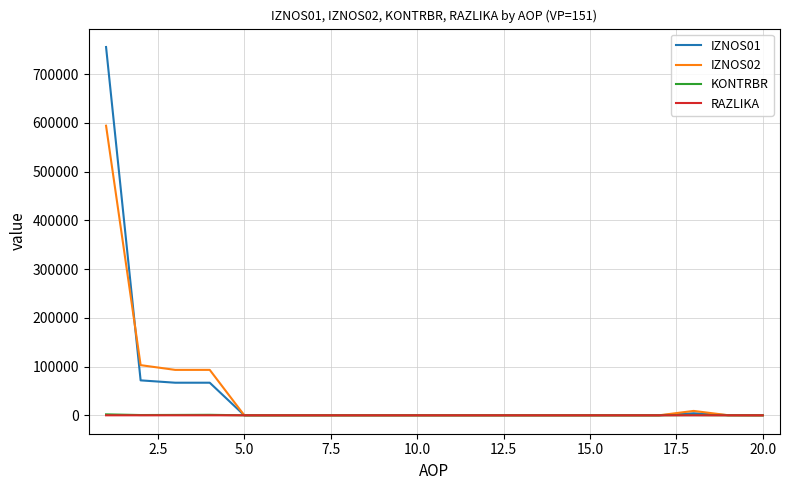

Which series has the widest spread of values?

IZNOS01